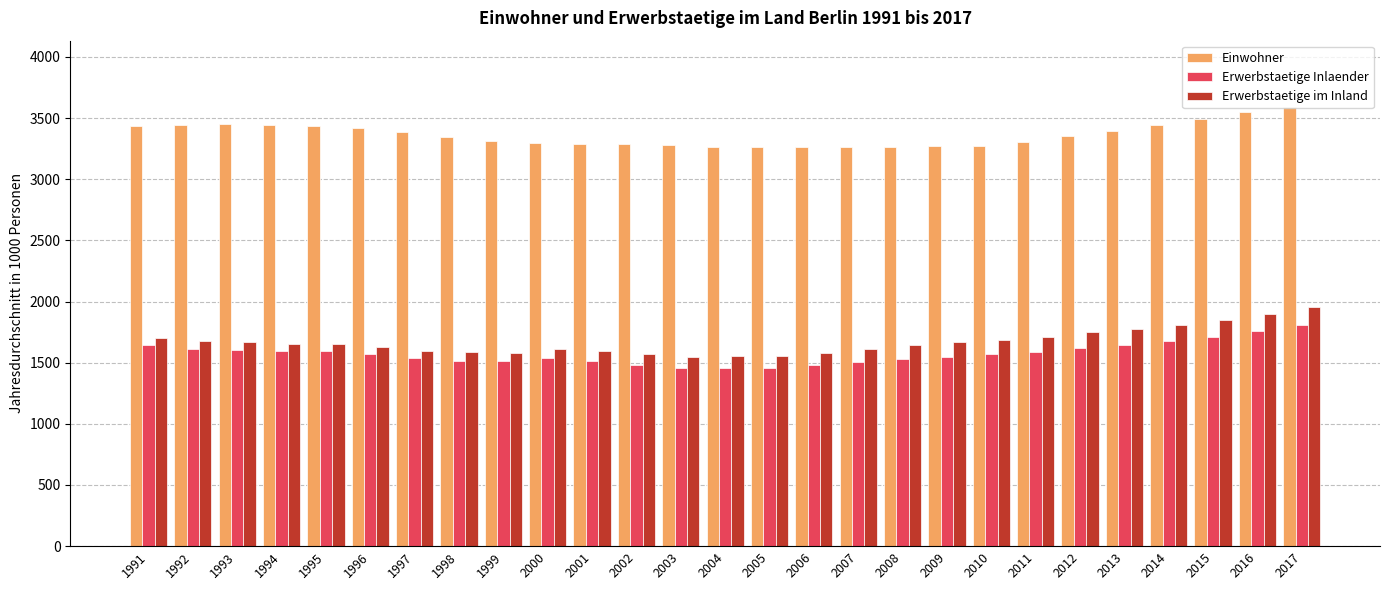

At which category does the chart reach its peak across all series?

2017